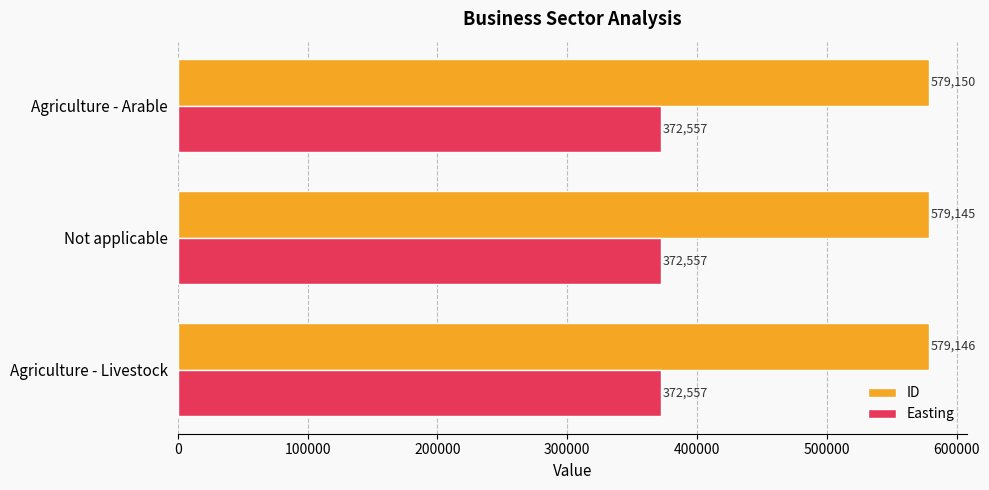

List the series in order of their overall mean, lowest first.

Easting, ID